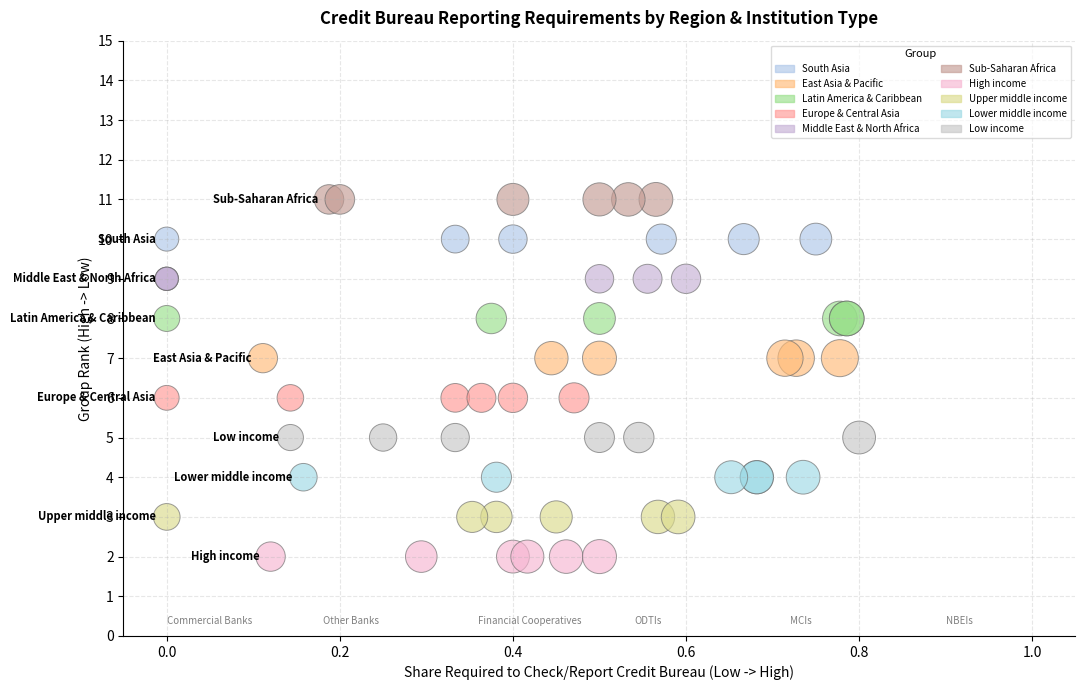

Which series reaches the maximum Y coordinate?

Sub-Saharan Africa